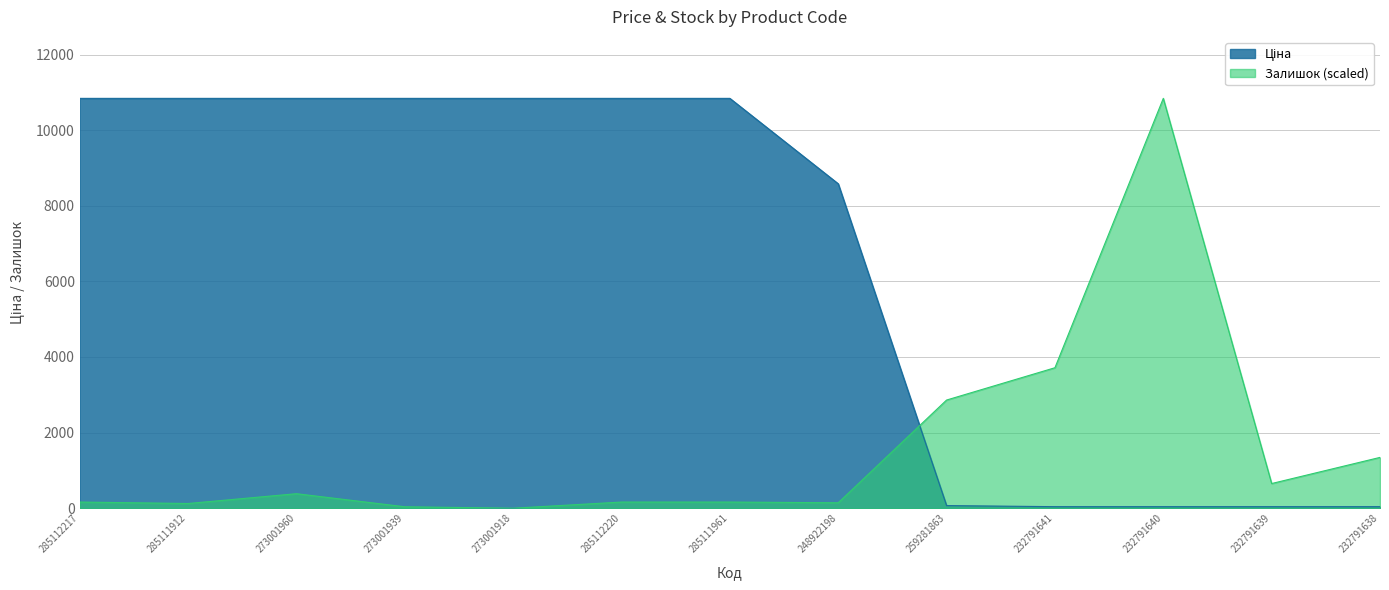

Reading left to right, list all the values displayed in this chart.

Ціна: 10840.1	10840.1	10840.1	10840.1	10840.1	10840.1	10840.1	8581.1	69.4	41.1	41.1	41.1	41.1
Залишок: 163.2	124.8	384.1	38.4	0.0	163.2	163.2	144.0	2861.2	3715.8	10840.1	652.9	1344.2